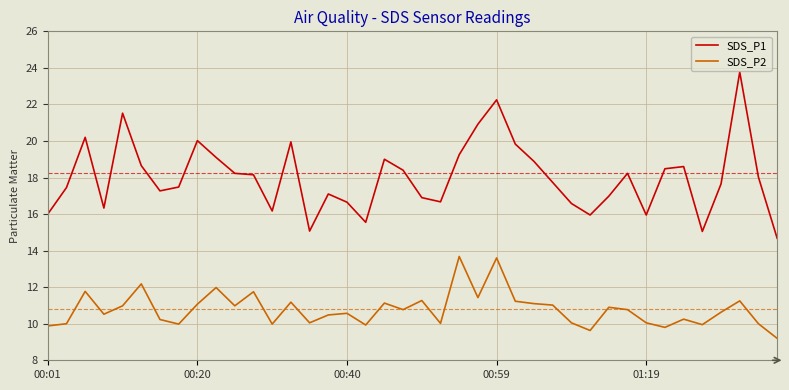

True or false: SDS_P1 and SDS_P2 intersect in this chart.

False